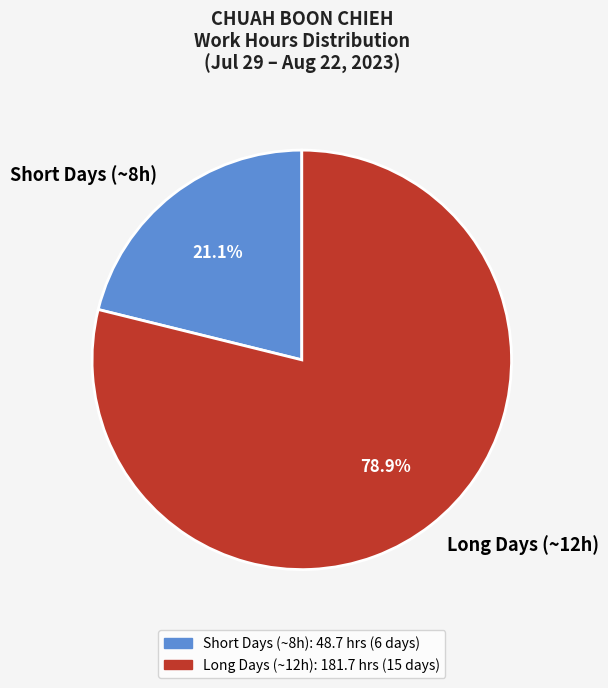

Which slice is the smallest?

Short Days (~8h)